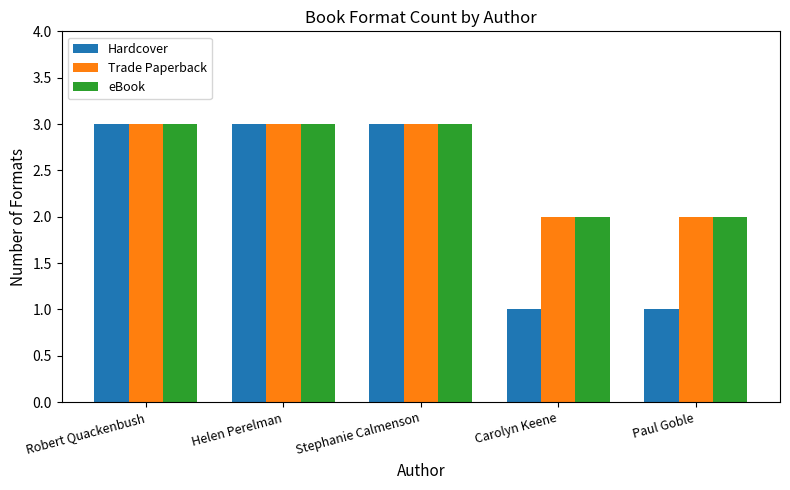

Between Stephanie Calmenson and Paul Goble, which series saw the biggest shift?

Hardcover